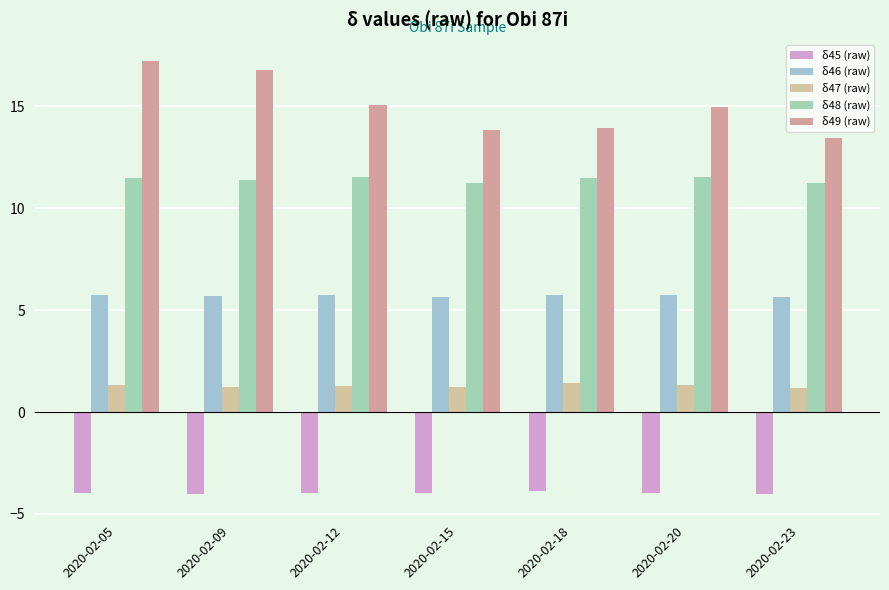

What is the sum of the δ48 (raw) values at 2020-02-18 and 2020-02-23?

22.7